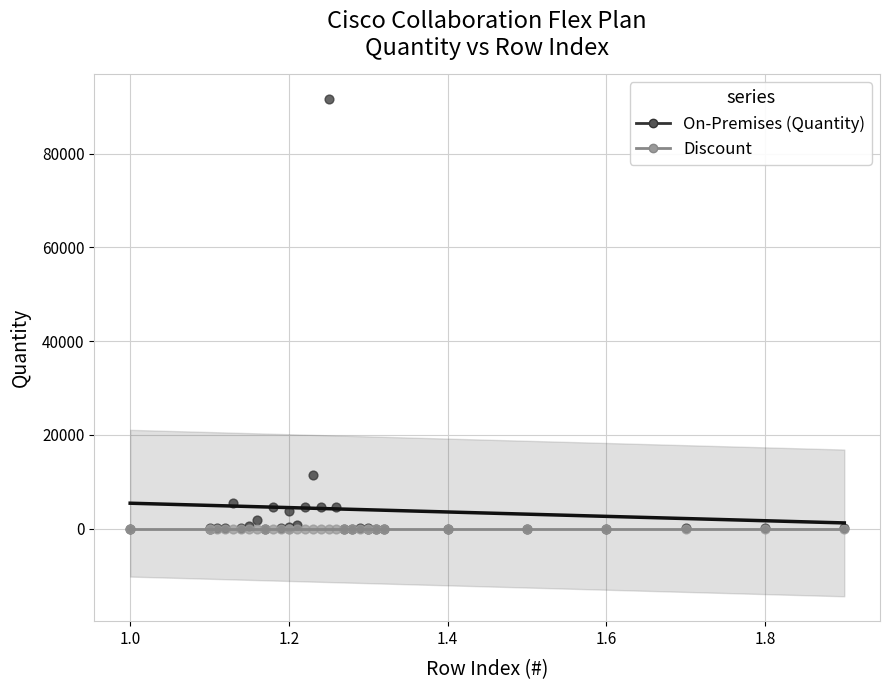

Across all series, what Y value is closest to 45840?

11460